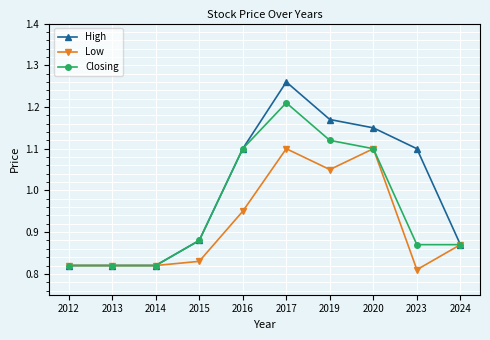

True or false: High has more than 0 interior local peaks.

True